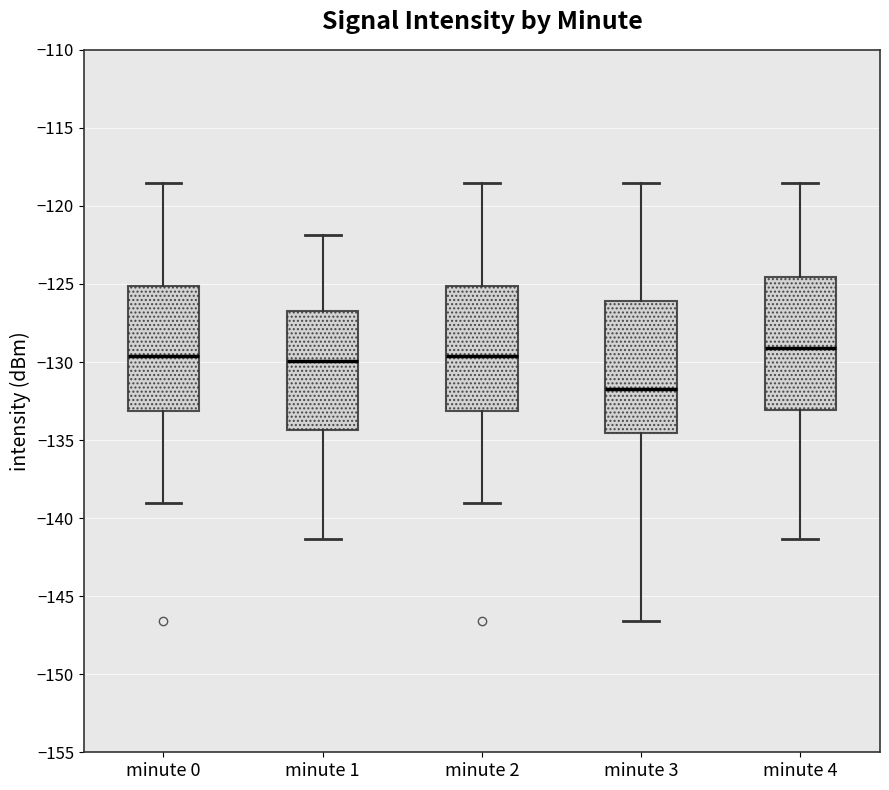

Reading left to right, read every box against the y-axis: the position of its median line, the range the box covers, and the ends of its whiskers. The values are not printed on the chart, so give them approximately, as read against the axis.

minute 0: median -129.5, box -133.0 to -125.0, whiskers -139.0 to -118.5
minute 1: median -130.0, box -134.5 to -126.5, whiskers -141.5 to -122.0
minute 2: median -129.5, box -133.0 to -125.0, whiskers -139.0 to -118.5
minute 3: median -131.5, box -134.5 to -126.0, whiskers -146.5 to -118.5
minute 4: median -129.0, box -133.0 to -124.5, whiskers -141.5 to -118.5